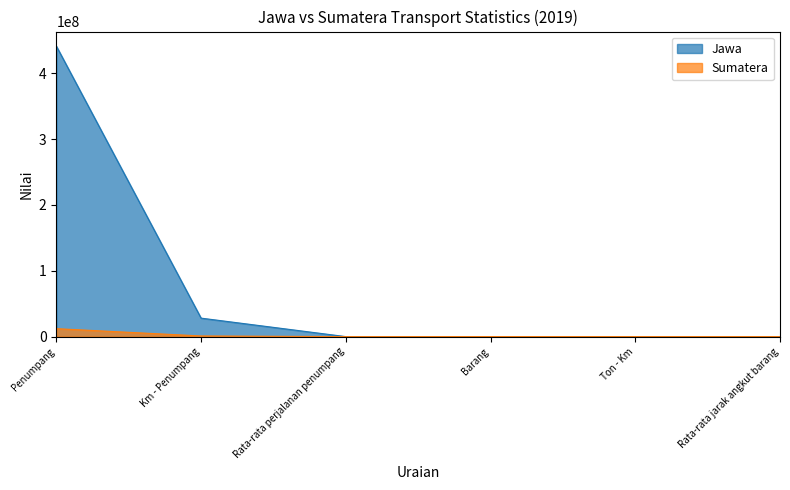

Reading right to left, transcribe all the data shown in this chart.

Jawa: 448	4547	10155	64	28083660	441407452
Sumatera: 295	11053	37469	116	996756	12079286